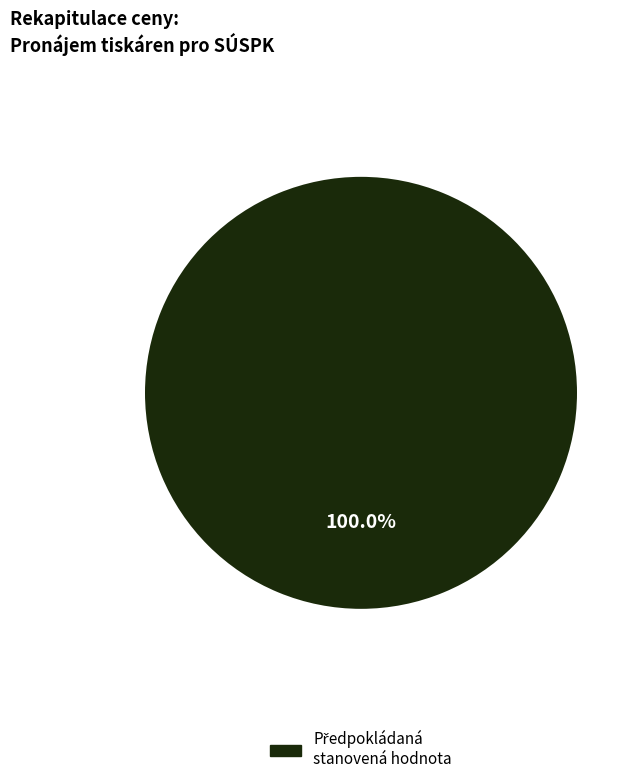

Does any single category account for the majority?

Yes